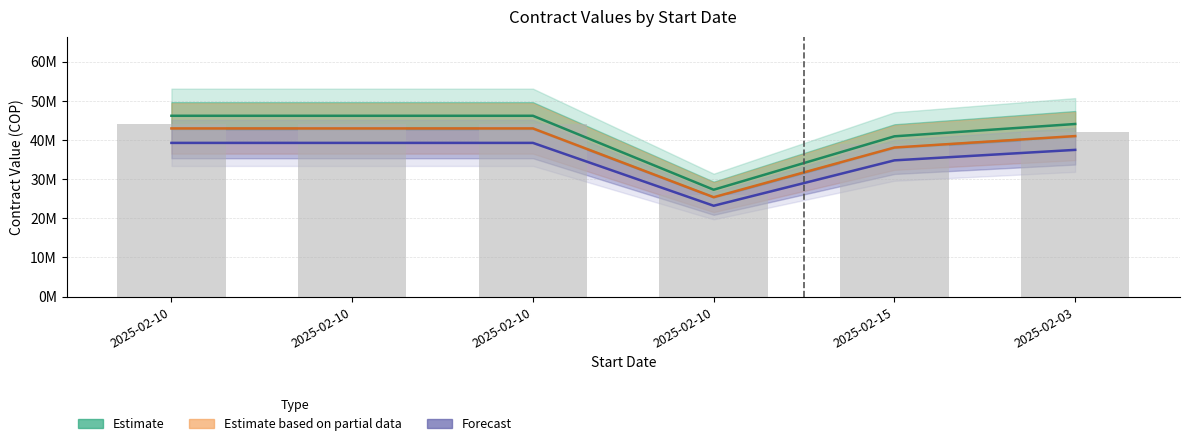

The value of col_10 (salary base) at 2025-02-15 is 39000000. True or false?

True